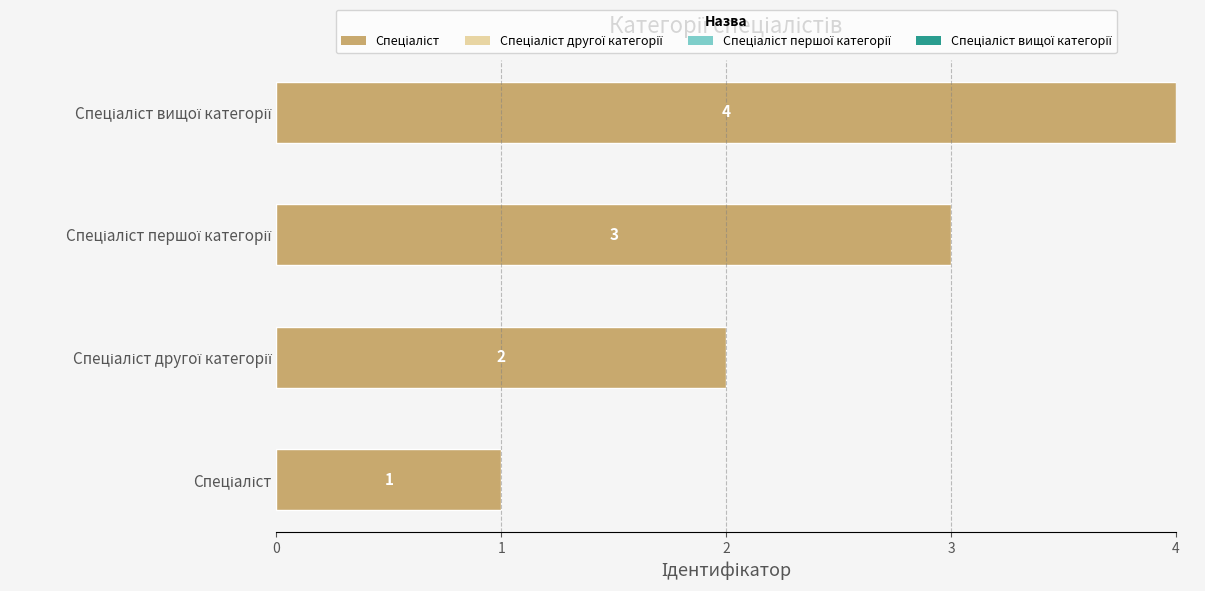

Does the chart contain any negative values?

No